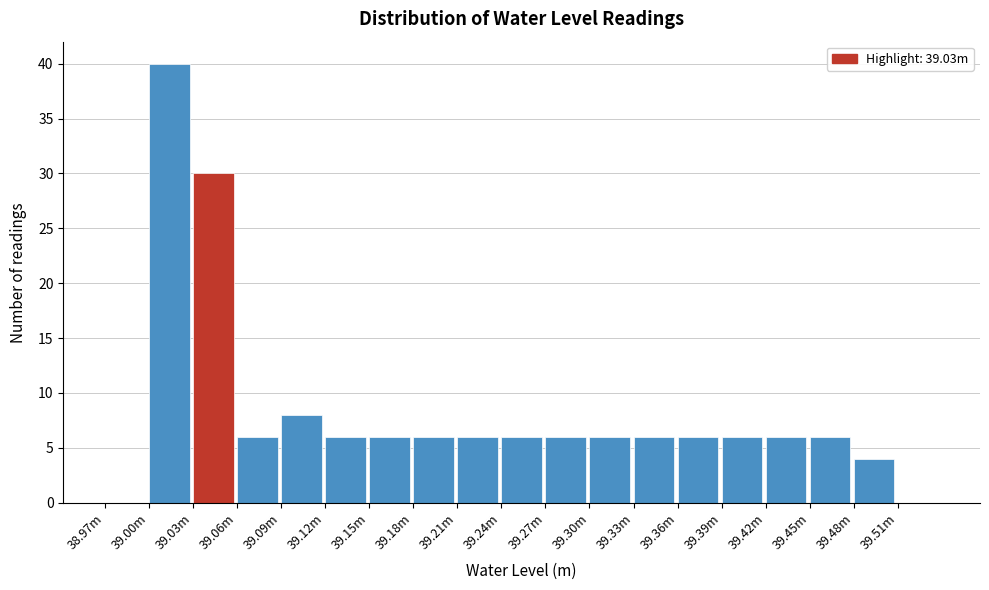

Reading right to left, what are all the values shown in this chart?

39.51m=0	39.48m=4	39.45m=6	39.42m=6	39.39m=6	39.36m=6	39.33m=6	39.30m=6	39.27m=6	39.24m=6	39.21m=6	39.18m=6	39.15m=6	39.12m=6	39.09m=8	39.06m=6	39.03m=30	39.00m=40	38.97m=0